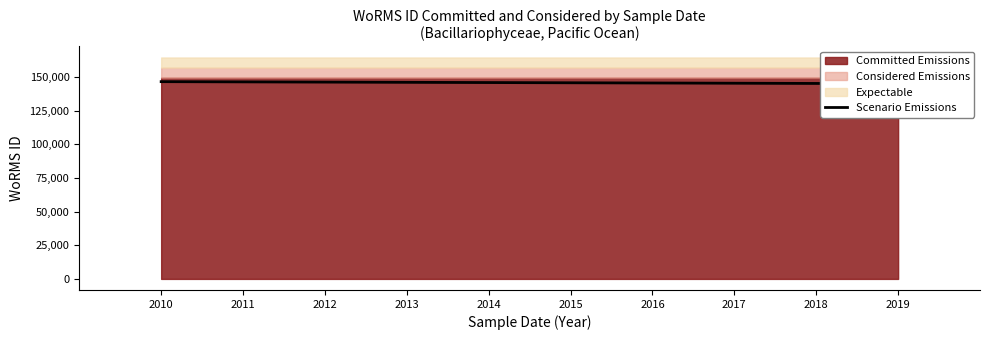

Which has a higher value, 2010 or 2019?

2010